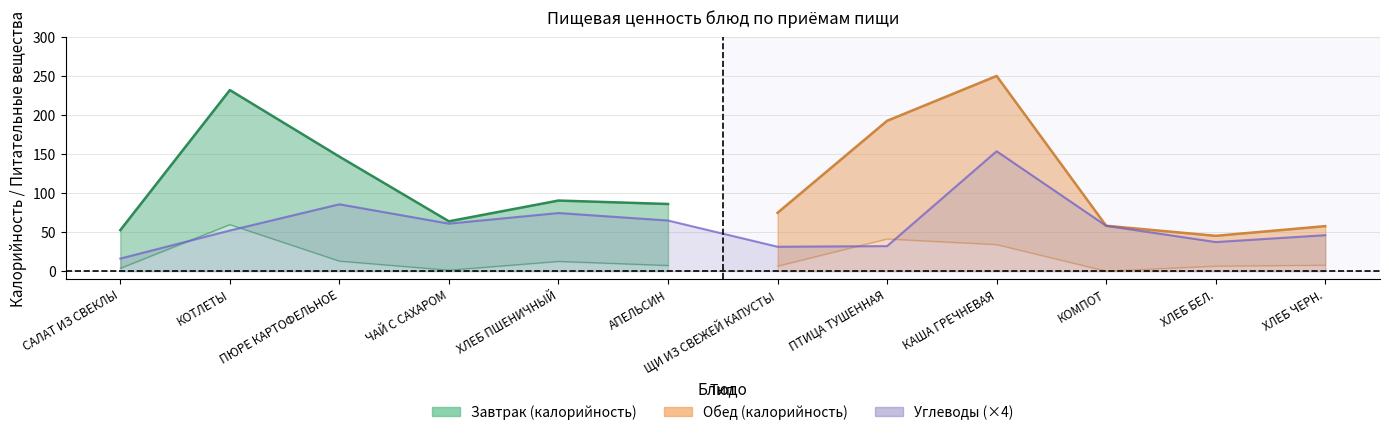

List the labels in order of Углеводы value, smallest first.

САЛАТ ИЗ СВЕКЛЫ, ЩИ ИЗ СВЕЖЕЙ КАПУСТЫ, ПТИЦА ТУШЕННАЯ, ХЛЕБ БЕЛ., ХЛЕБ ЧЕРН., КОТЛЕТЫ, КОМПОТ, ЧАЙ С САХАРОМ, АПЕЛЬСИН, ХЛЕБ ПШЕНИЧНЫЙ, ПЮРЕ КАРТОФЕЛЬНОЕ, КАША ГРЕЧНЕВАЯ